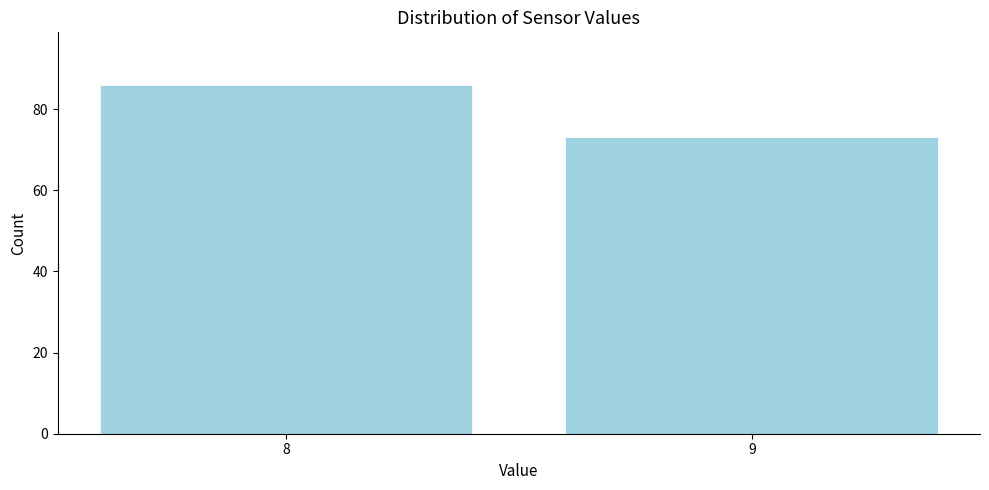

Reading right to left, transcribe all the data shown in this chart.

9=73	8=86